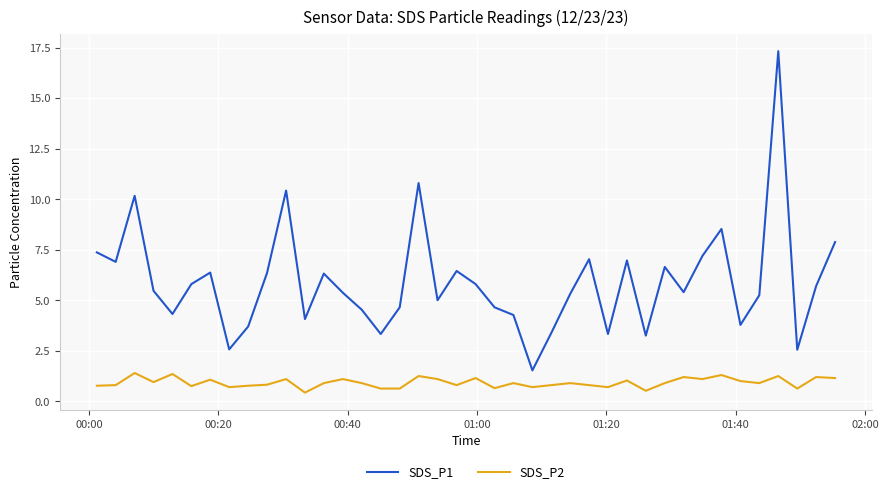

What are all the series names shown in the legend?

SDS_P1, SDS_P2